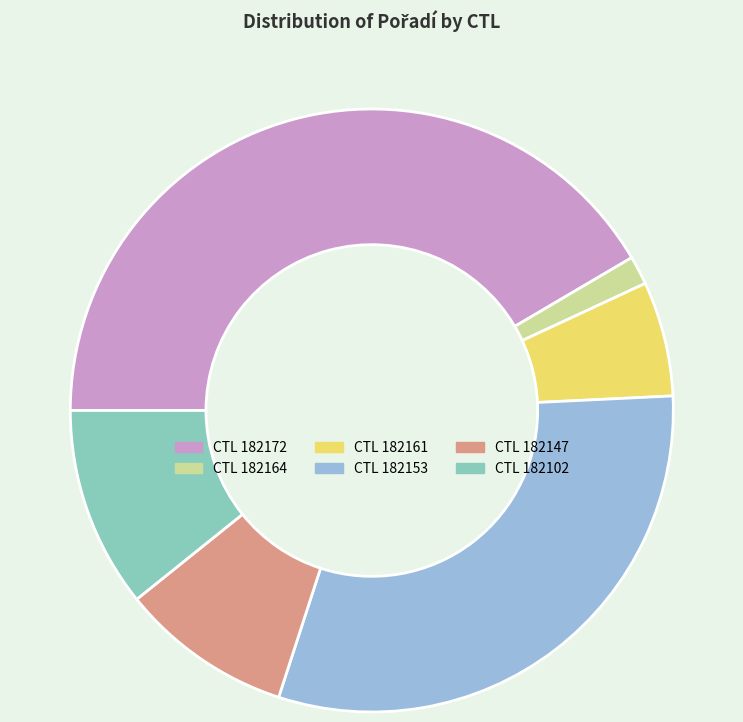

Do CTL 182164 and CTL 182161 together represent more than half of the pie?

No